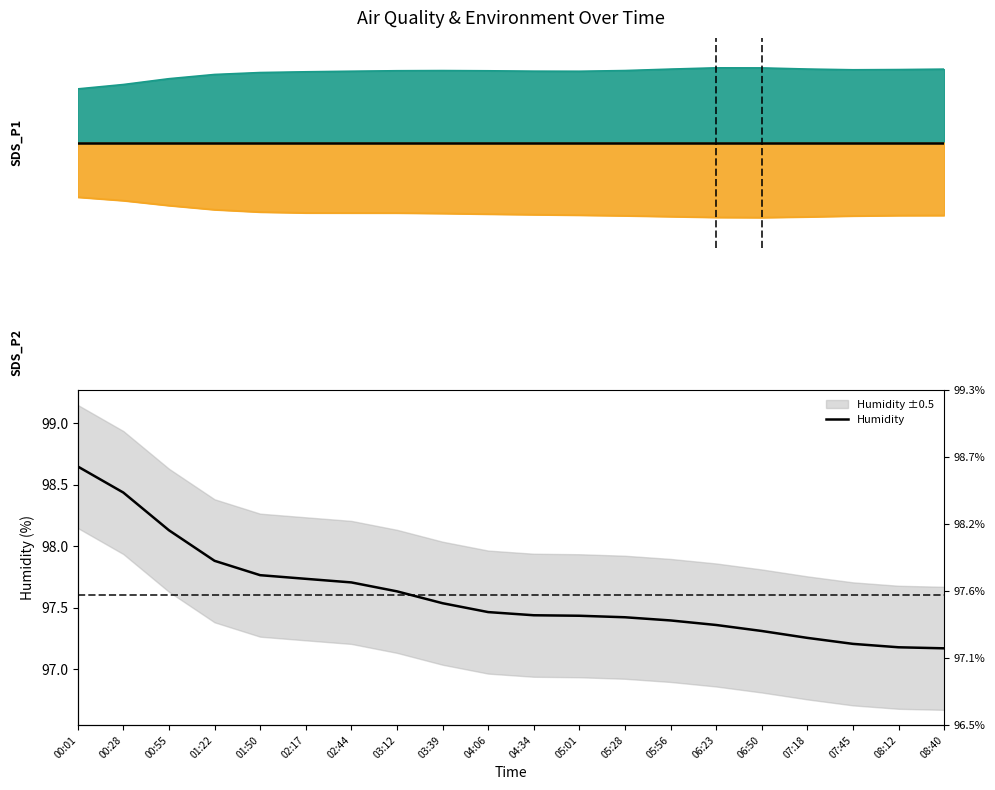

Reading right to left, transcribe all the data shown in this chart.

97.2	97.2	97.2	97.3	97.3	97.4	97.4	97.4	97.4	97.4	97.5	97.5	97.6	97.7	97.7	97.8	97.9	98.1	98.4	98.6